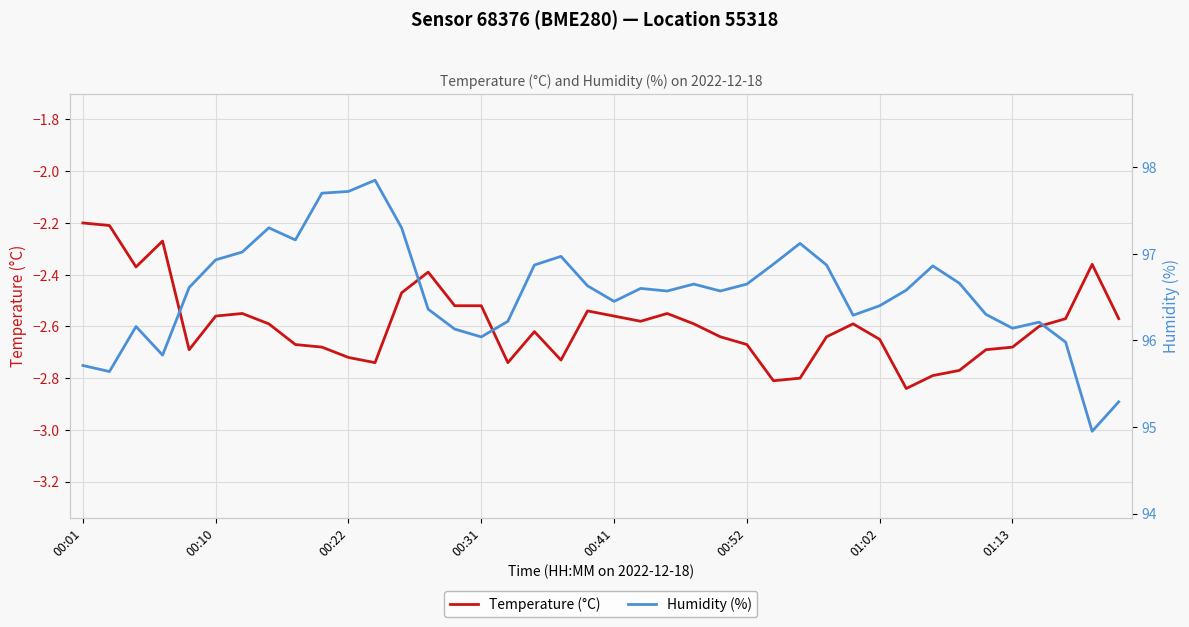

Reading left to right, list all the values displayed in this chart.

Temperature (°C): -2.2	-2.2	-2.4	-2.3	-2.7	-2.6	-2.5	-2.6	-2.7	-2.7	-2.7	-2.7	-2.5	-2.4	-2.5	-2.5	-2.7	-2.6	-2.7	-2.5	-2.6	-2.6	-2.5	-2.6	-2.6	-2.7	-2.8	-2.8	-2.6	-2.6	-2.6	-2.8	-2.8	-2.8	-2.7	-2.7	-2.6	-2.6	-2.4	-2.6
Humidity (%): 95.7	95.6	96.2	95.8	96.6	96.9	97.0	97.3	97.2	97.7	97.7	97.8	97.3	96.4	96.1	96.0	96.2	96.9	97.0	96.6	96.5	96.6	96.6	96.7	96.6	96.7	96.9	97.1	96.9	96.3	96.4	96.6	96.9	96.7	96.3	96.1	96.2	96.0	95.0	95.3